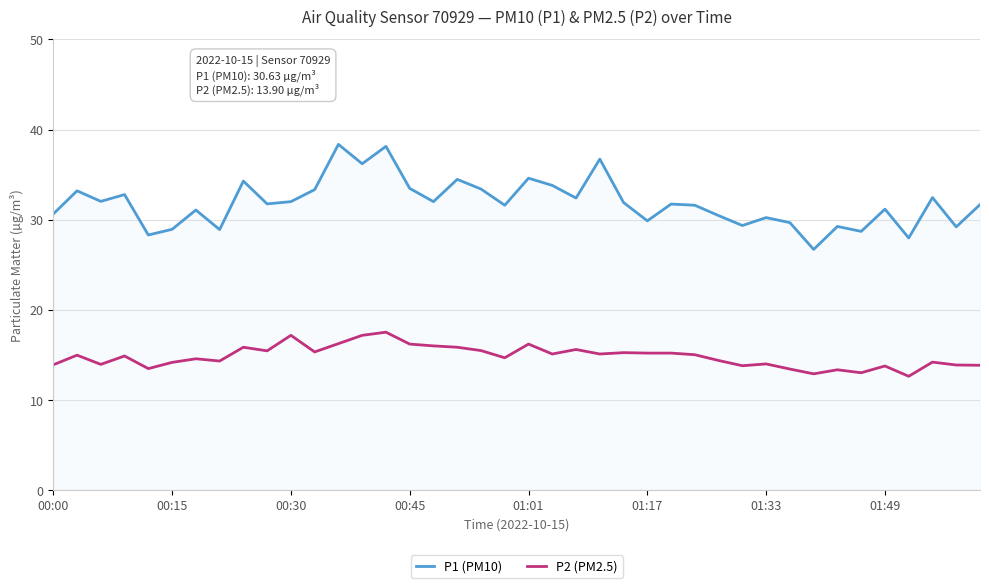

Which series has the largest total across all categories?

P1 (PM10)